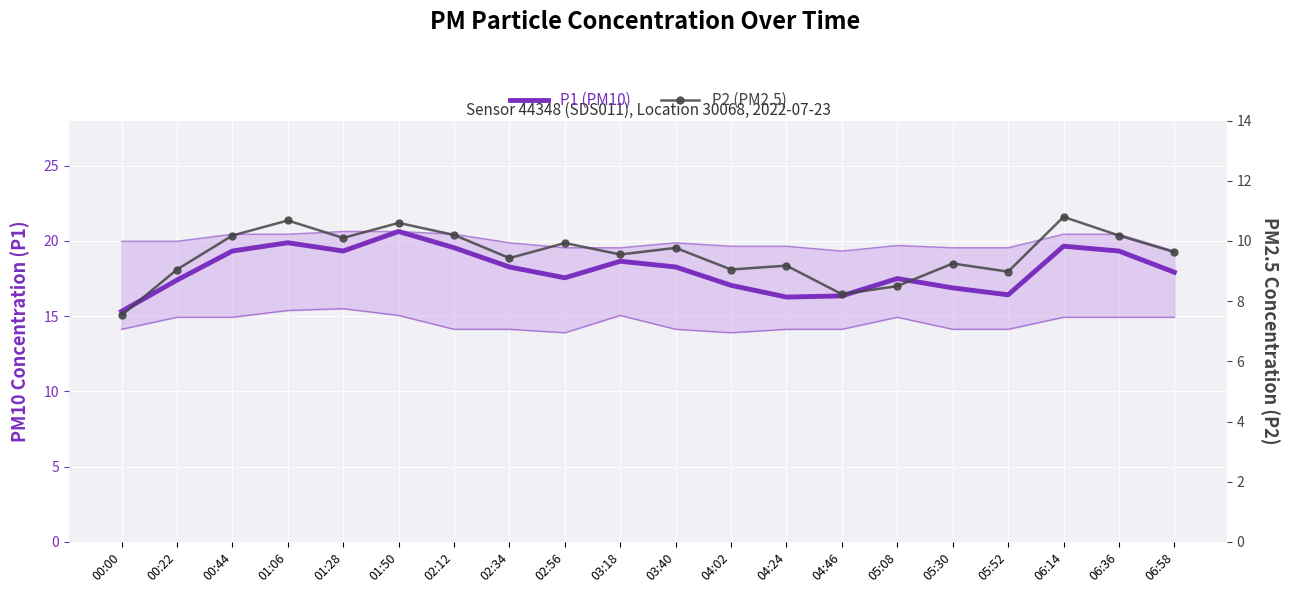

Read the P2 (PM2.5) value at 05:30.

9.2